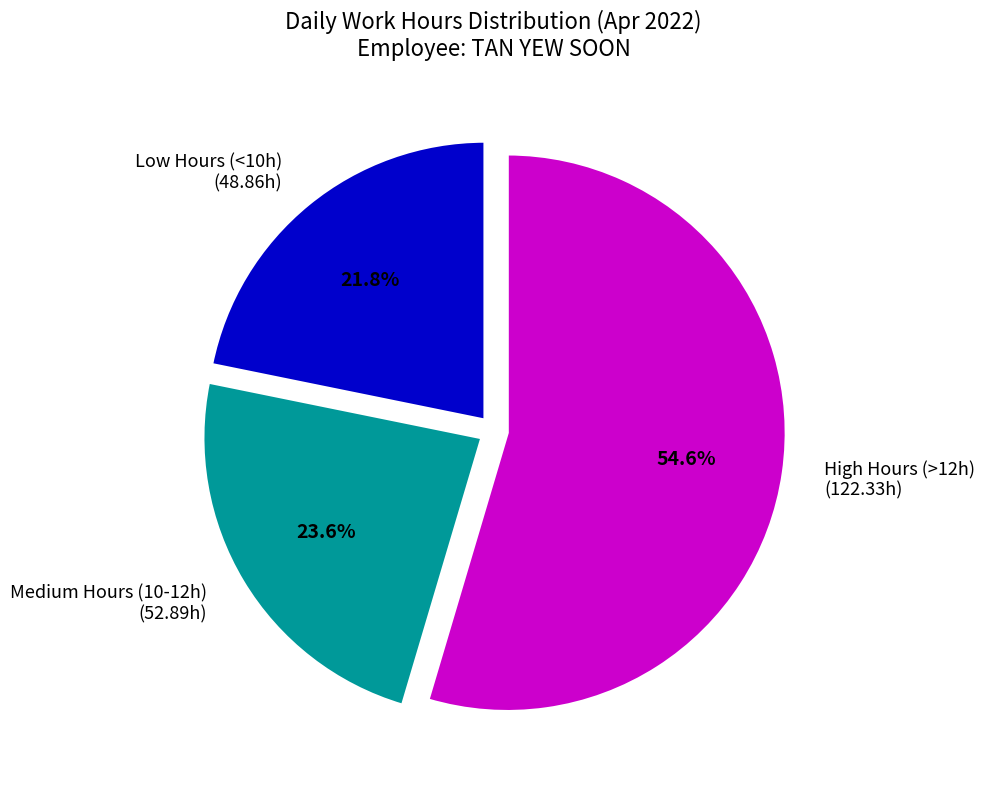

Is there a majority slice in this chart?

Yes